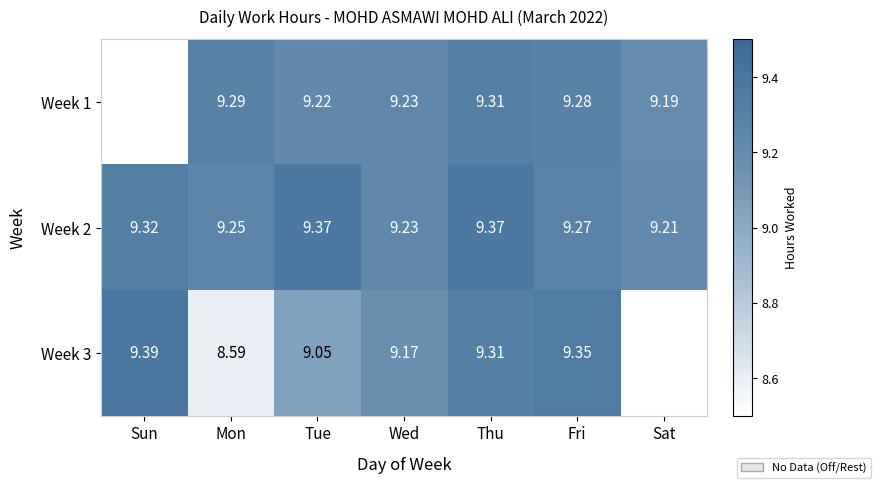

Is the value of Week 1 at Wed greater than the value of Week 3 at Fri?

No